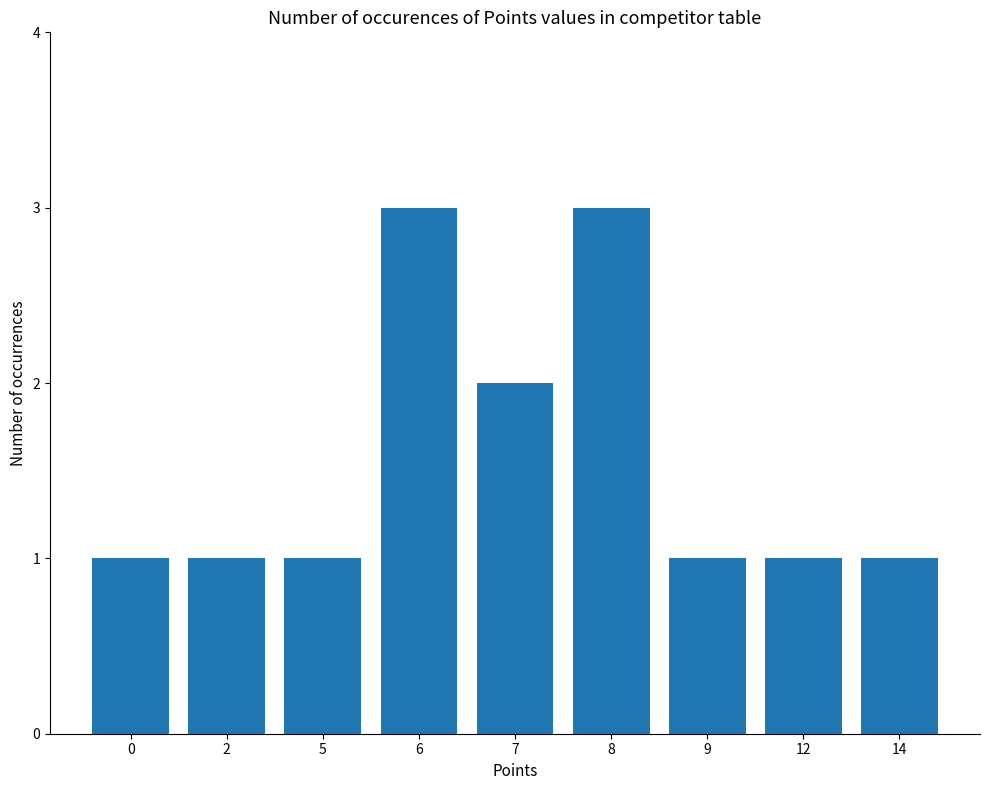

Reading left to right, what are all the values shown in this chart?

1	1	1	3	2	3	1	1	1